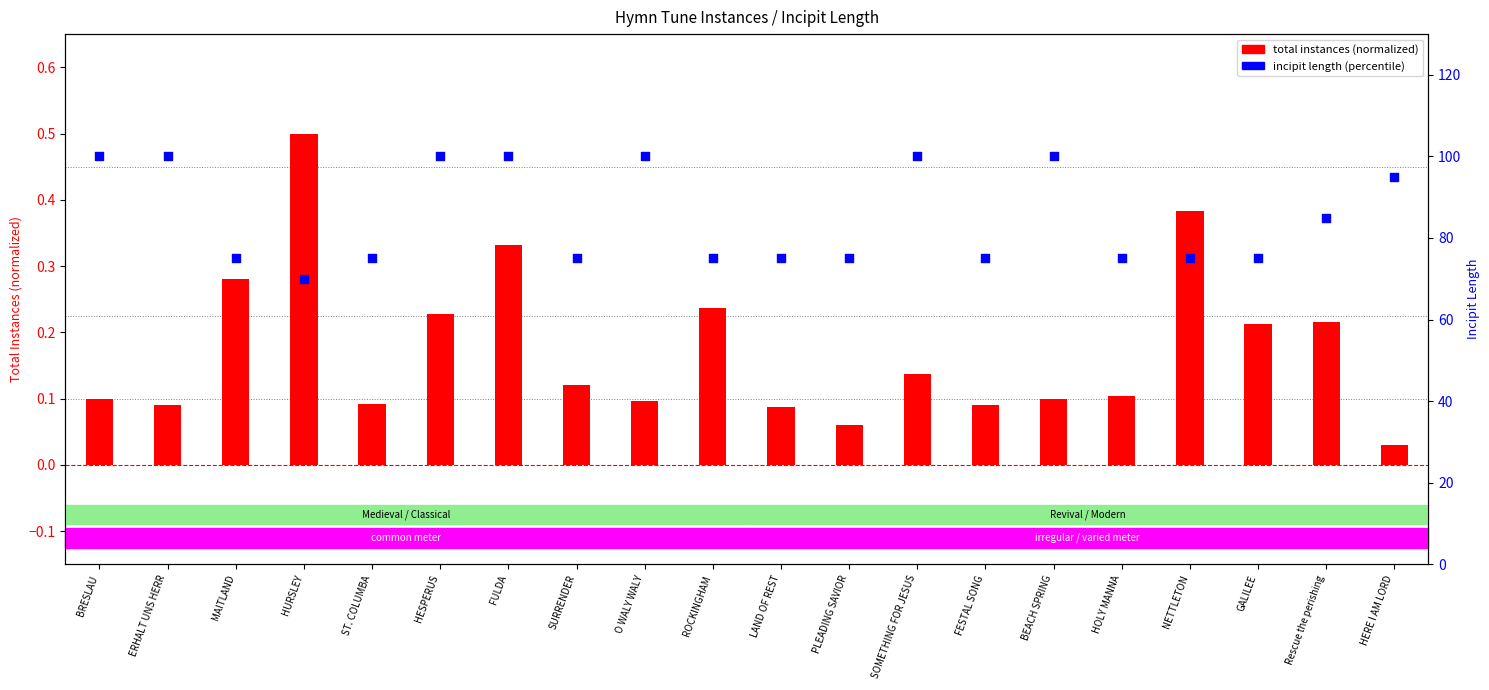

At which category is the sum across all series the highest?

FULDA